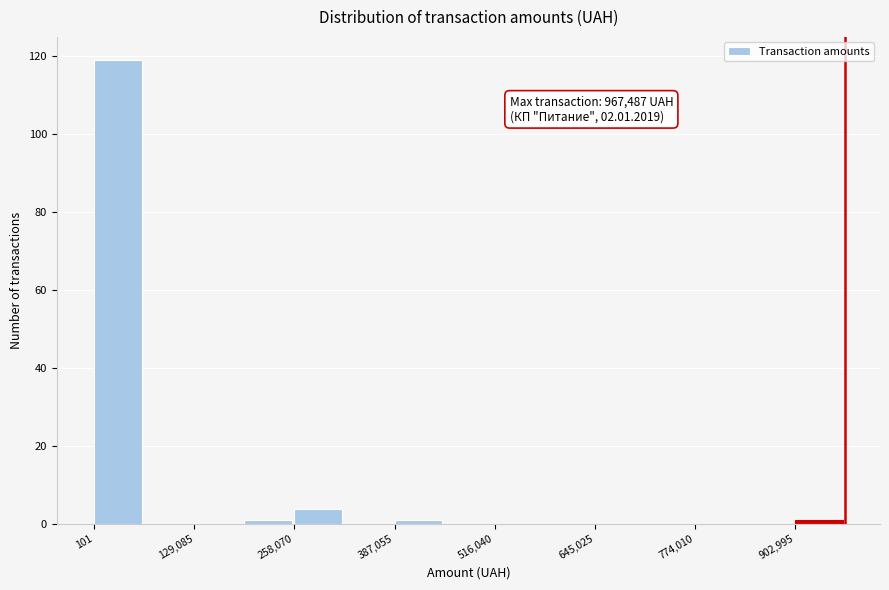

Read against the x-axis, roughly where is the centre of the tallest bar?

40000